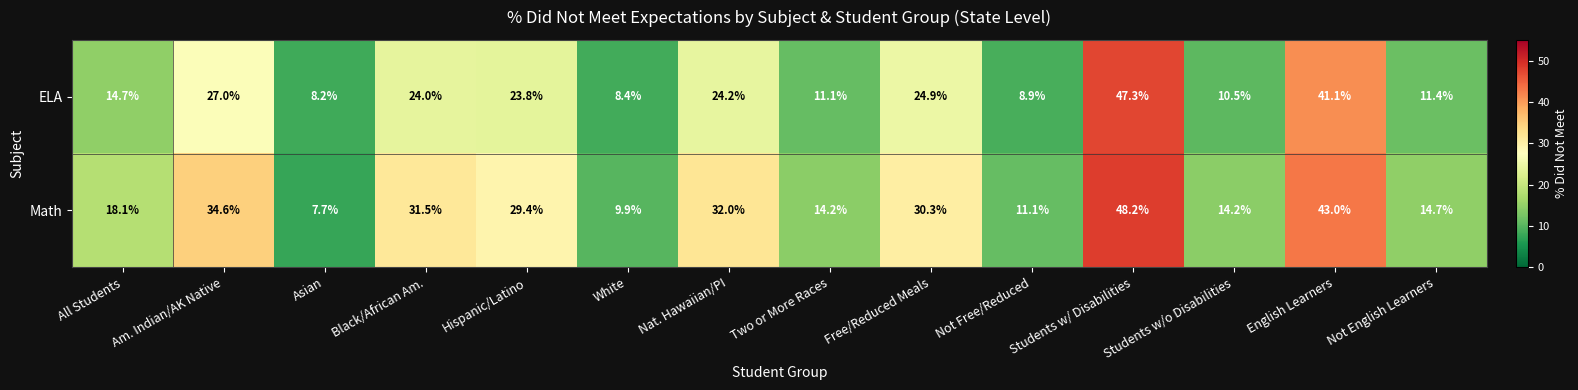

Which label corresponds to the smallest value in the chart?

Asian